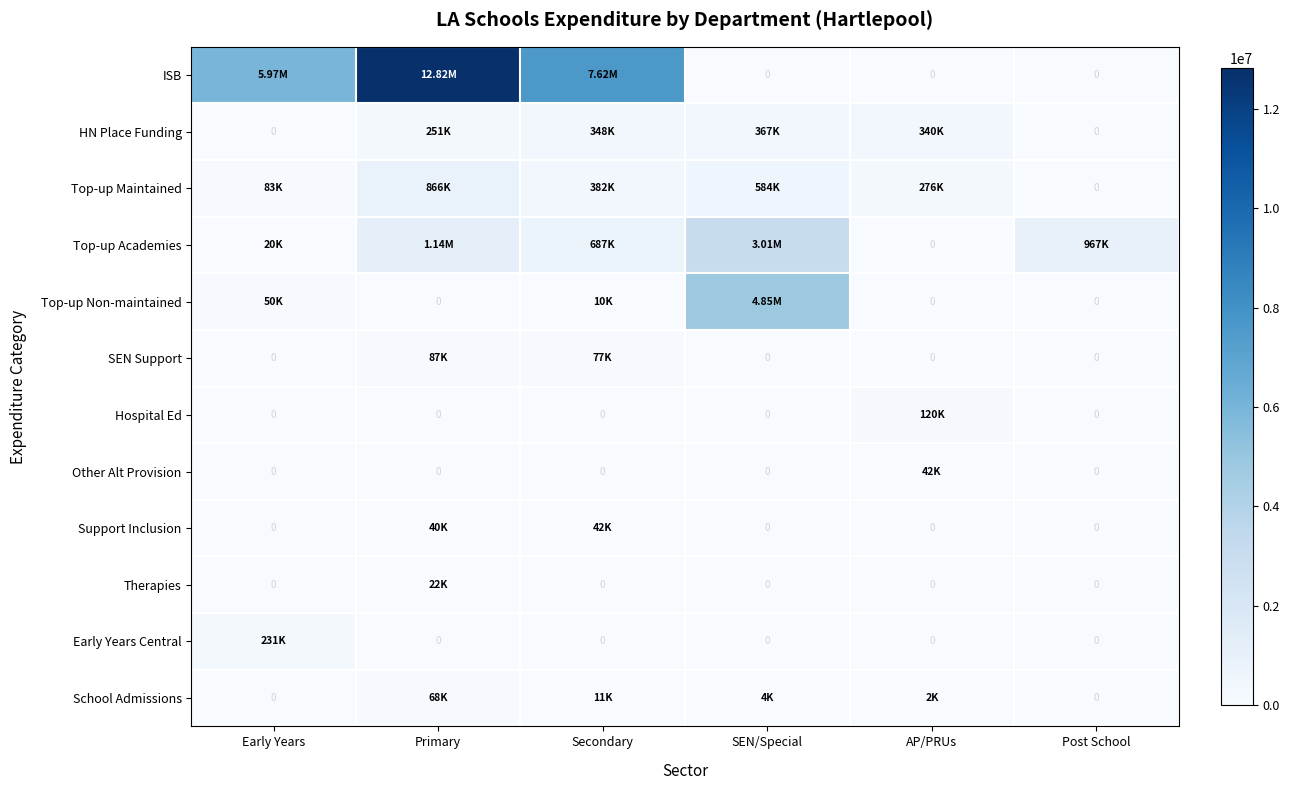

At which label does School Admissions reach its peak?

Primary